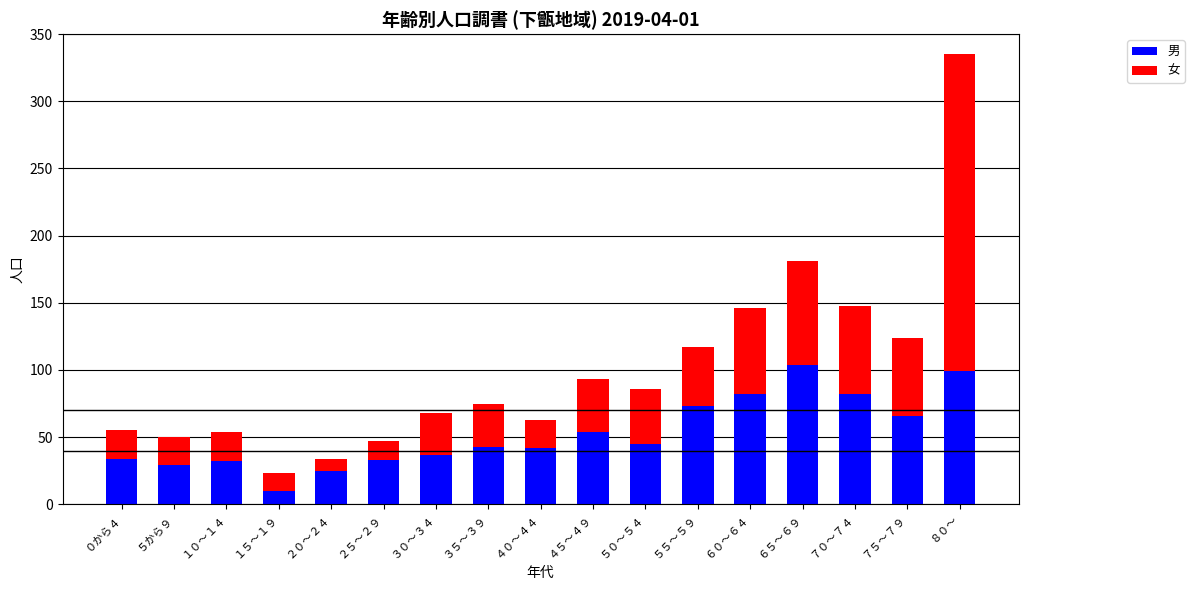

Is it true that 男 equals 10 at ３０～３４?

False